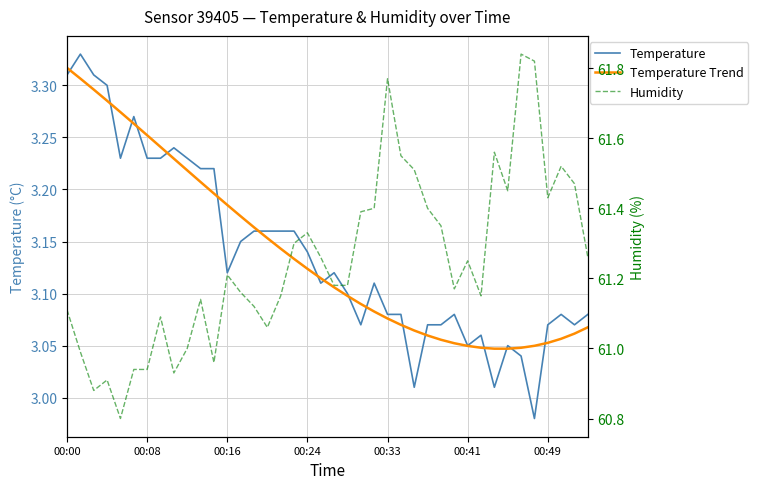

What is the value of the Temperature Trend point at the 13th from the left?

3.2